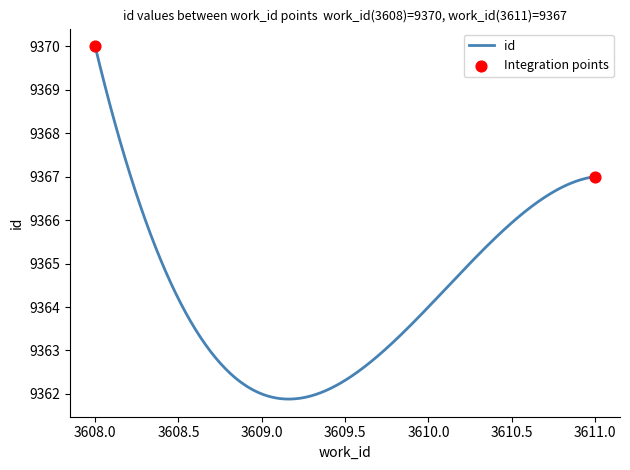

What is the maximum value shown in the chart?

9370.0